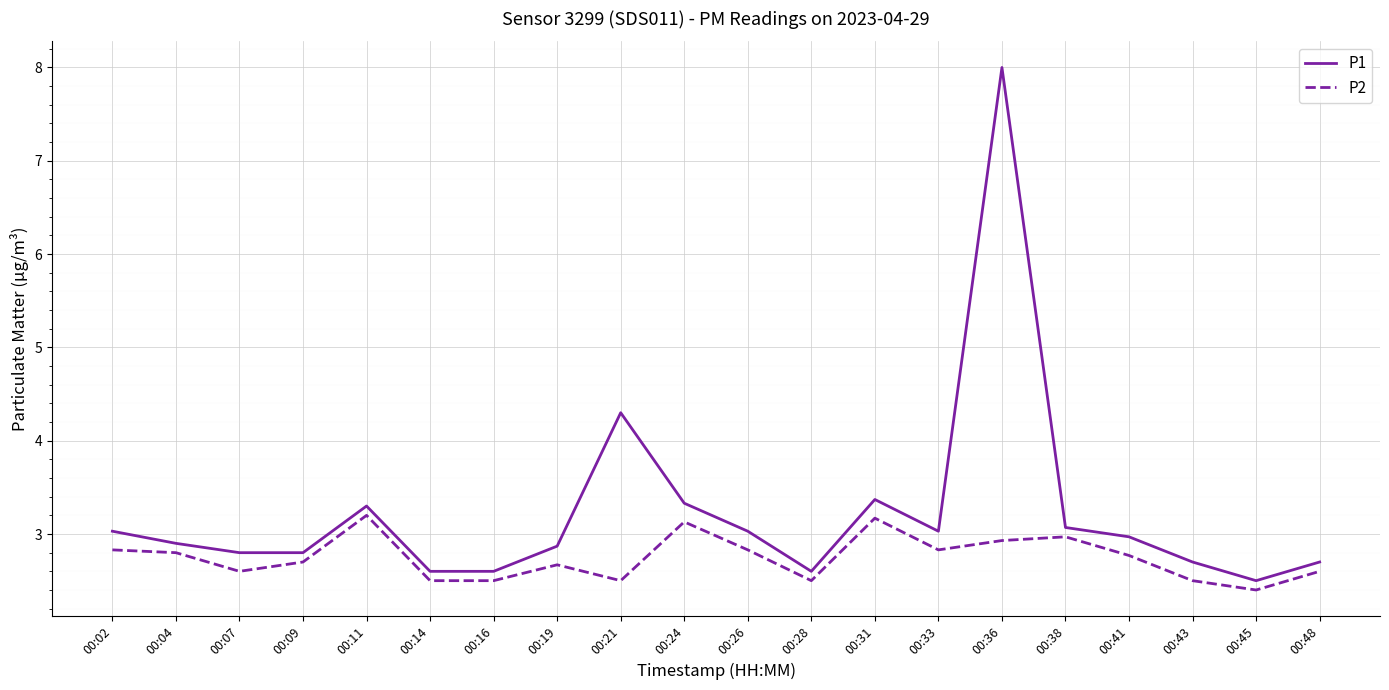

Which series has the widest spread of values?

P1